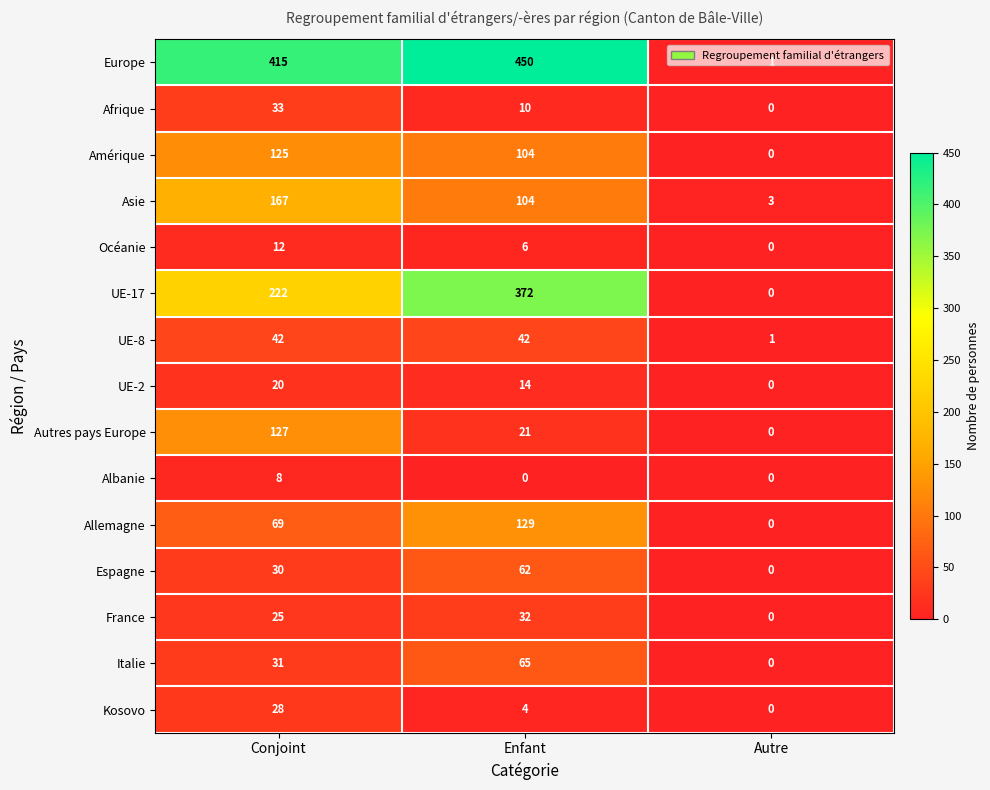

Where does the Afrique series first go above 10?

Conjoint